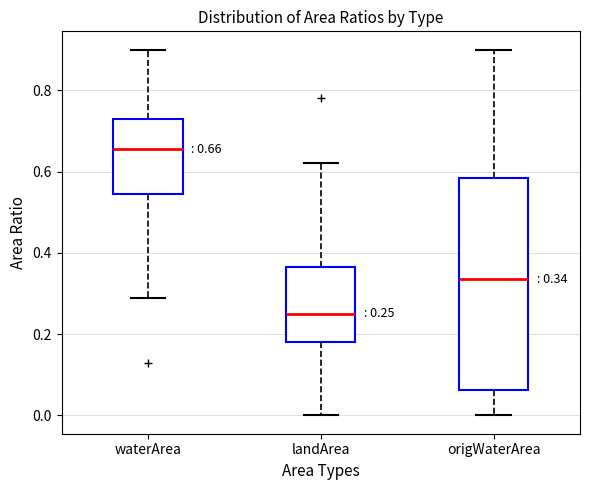

Which box's median line is the lowest?

landArea